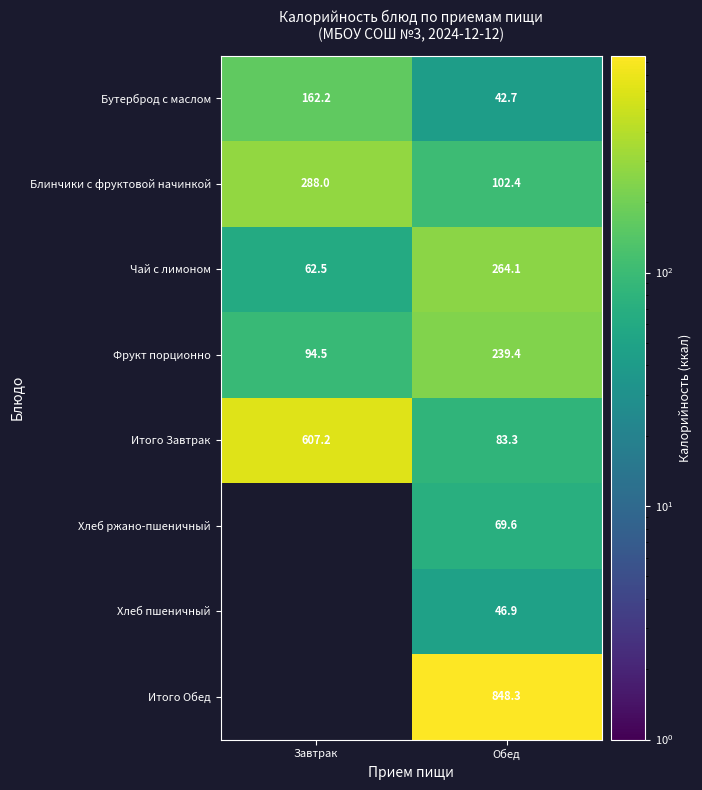

What is the approximate value of Фрукт порционно at Завтрак?

94.5